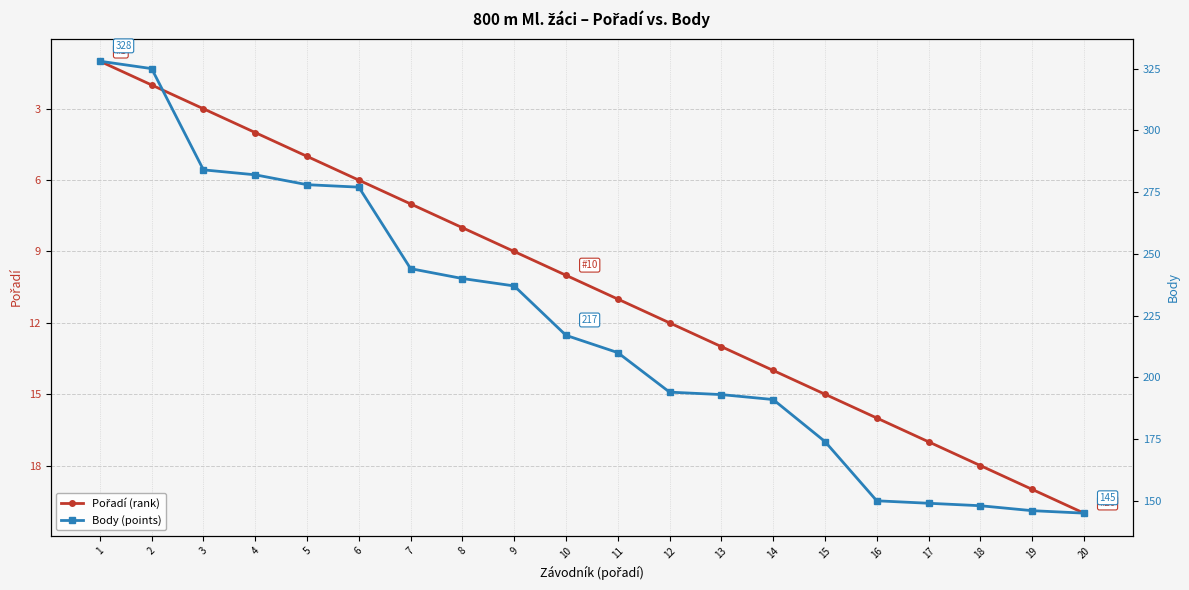

At which label does Pořadí (rank) reach its minimum?

1